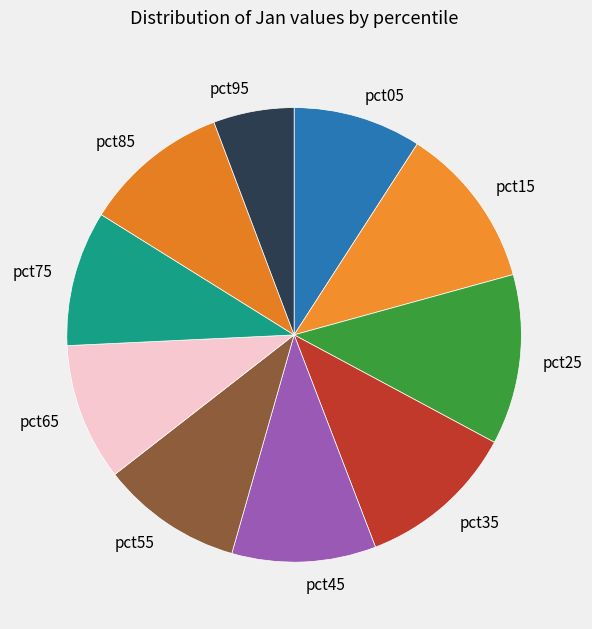

Is the sum of pct45 and pct15 greater than half?

No